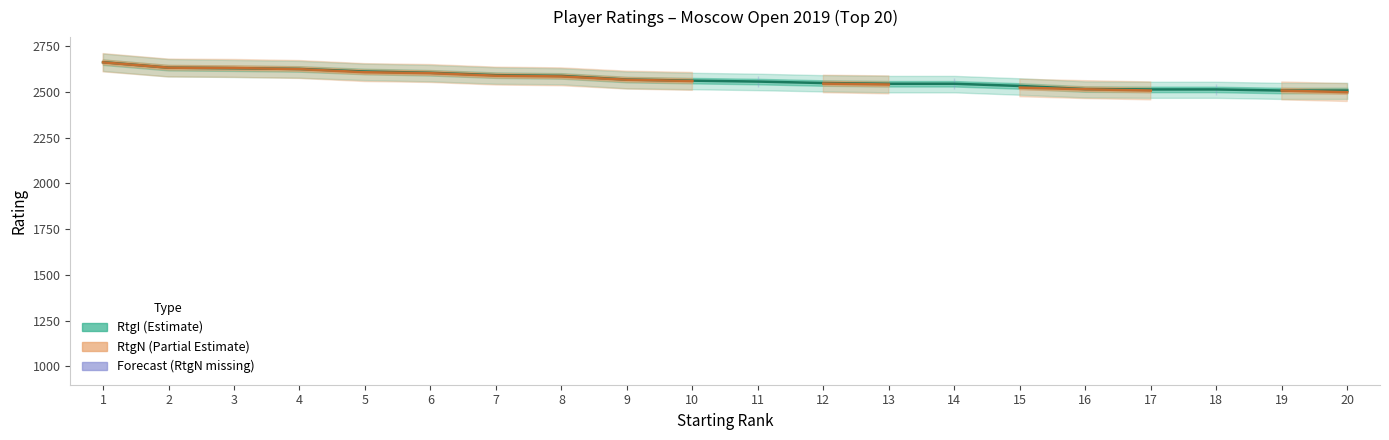

At which label does Forecast (RtgN missing) reach its peak?

1